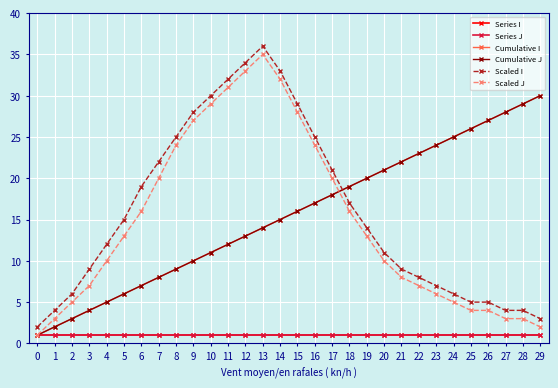

Reading right to left, transcribe all the data shown in this chart.

Series I: 29=1	28=1	27=1	26=1	25=1	24=1	23=1	22=1	21=1	20=1	19=1	18=1	17=1	16=1	15=1	14=1	13=1	12=1	11=1	10=1	9=1	8=1	7=1	6=1	5=1	4=1	3=1	2=1	1=1	0=1
Series J: 29=1	28=1	27=1	26=1	25=1	24=1	23=1	22=1	21=1	20=1	19=1	18=1	17=1	16=1	15=1	14=1	13=1	12=1	11=1	10=1	9=1	8=1	7=1	6=1	5=1	4=1	3=1	2=1	1=1	0=1
Cumulative I: 29=30	28=29	27=28	26=27	25=26	24=25	23=24	22=23	21=22	20=21	19=20	18=19	17=18	16=17	15=16	14=15	13=14	12=13	11=12	10=11	9=10	8=9	7=8	6=7	5=6	4=5	3=4	2=3	1=2	0=1
Cumulative J: 29=30	28=29	27=28	26=27	25=26	24=25	23=24	22=23	21=22	20=21	19=20	18=19	17=18	16=17	15=16	14=15	13=14	12=13	11=12	10=11	9=10	8=9	7=8	6=7	5=6	4=5	3=4	2=3	1=2	0=1
Scaled I: 29=3	28=4	27=4	26=5	25=5	24=6	23=7	22=8	21=9	20=11	19=14	18=17	17=21	16=25	15=29	14=33	13=36	12=34	11=32	10=30	9=28	8=25	7=22	6=19	5=15	4=12	3=9	2=6	1=4	0=2
Scaled J: 29=2	28=3	27=3	26=4	25=4	24=5	23=6	22=7	21=8	20=10	19=13	18=16	17=20	16=24	15=28	14=32	13=35	12=33	11=31	10=29	9=27	8=24	7=20	6=16	5=13	4=10	3=7	2=5	1=3	0=1